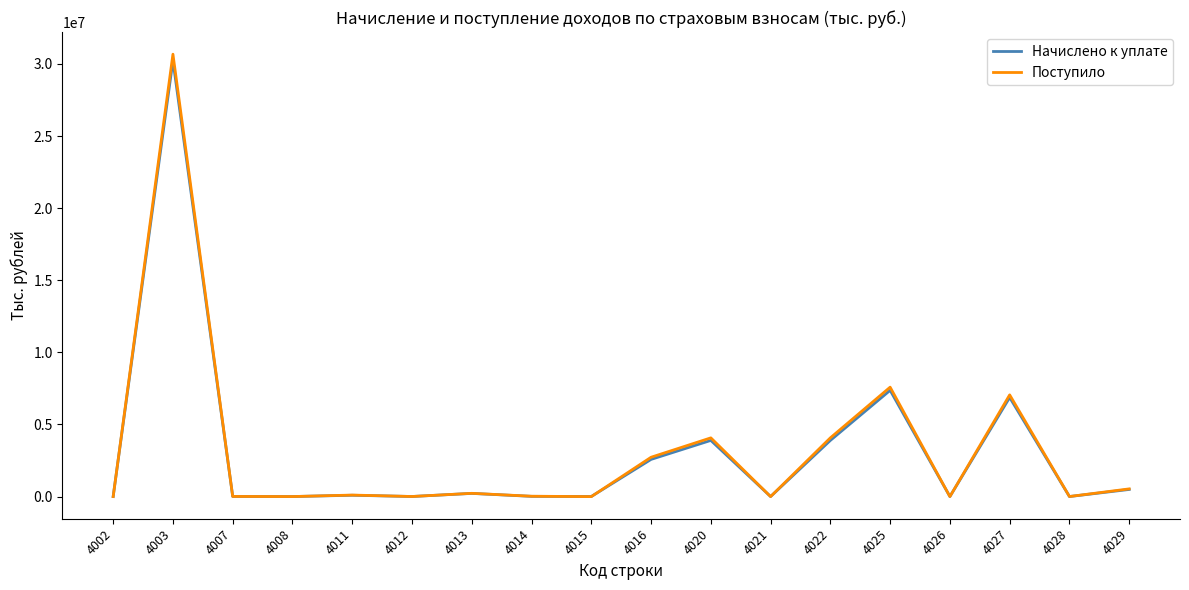

What value does the Начислено к уплате series have at 4028, to the nearest 50?

850